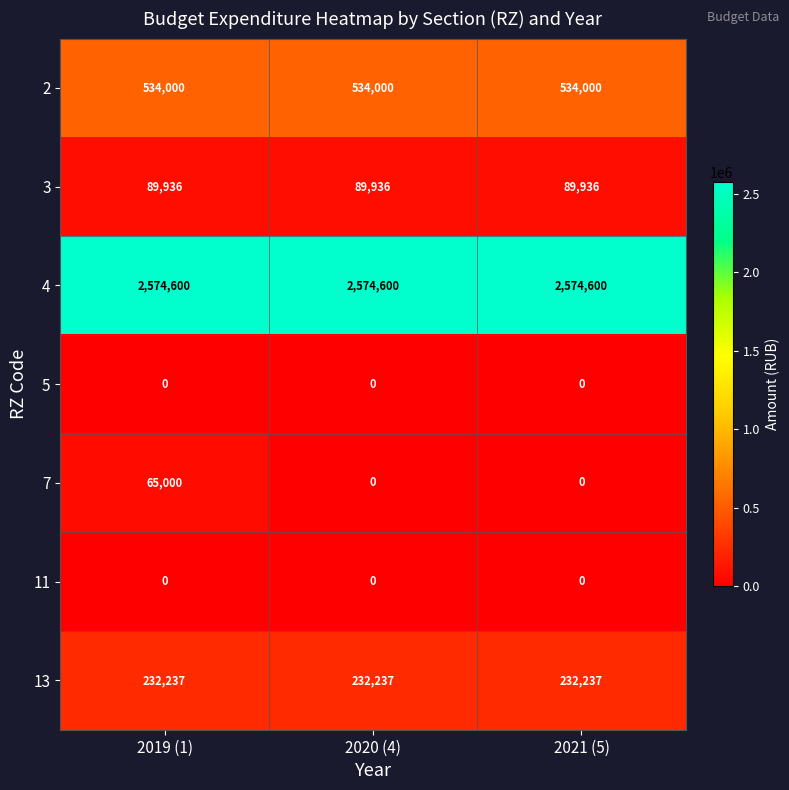

What is the total value across all series at 2021 (5)?

3430773